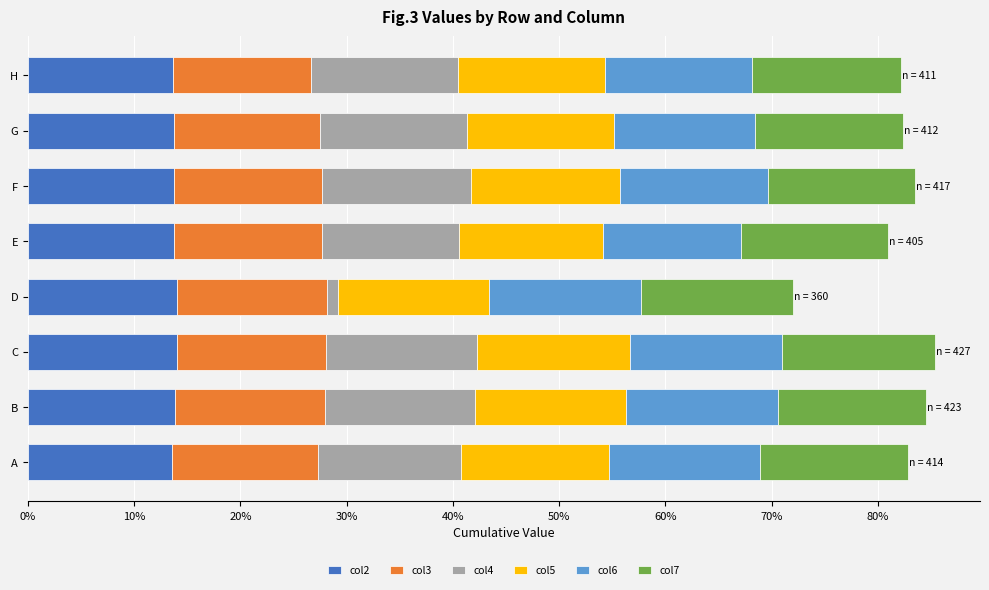

How many bars are there in total?

48